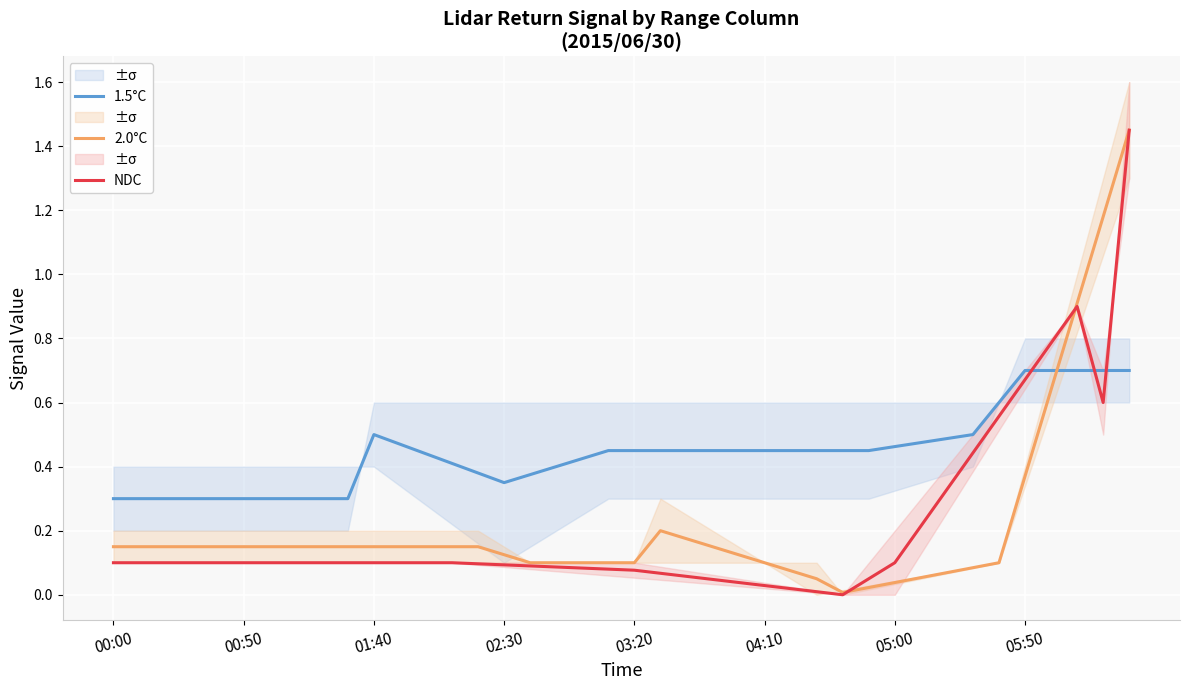

What is the value of the 1.5°C point at the 17th from the left?

0.4